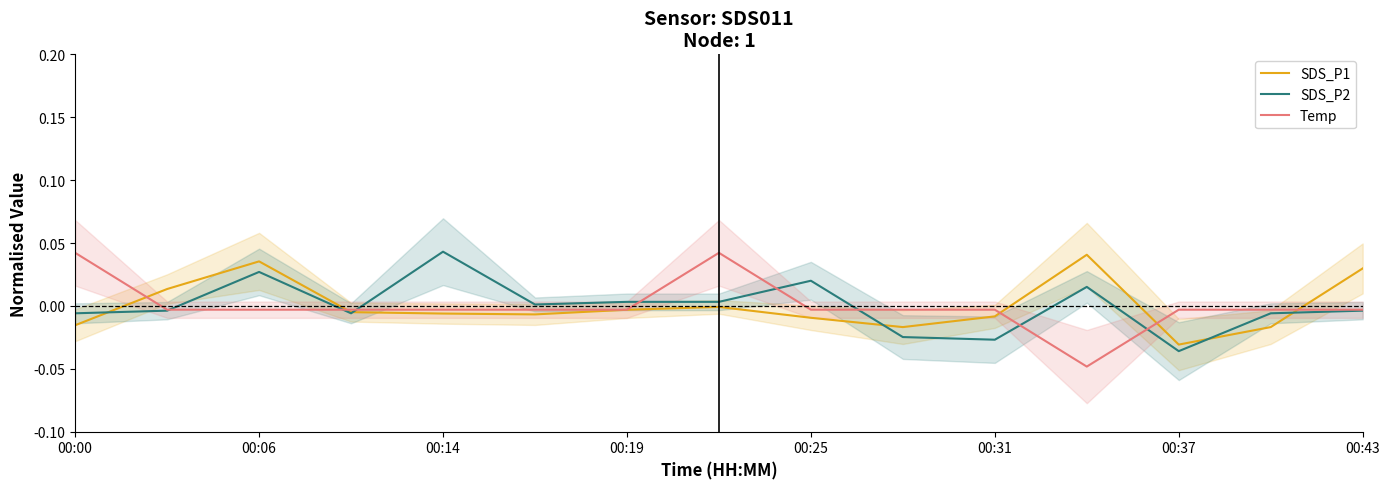

How many lines are shown in the chart?

3